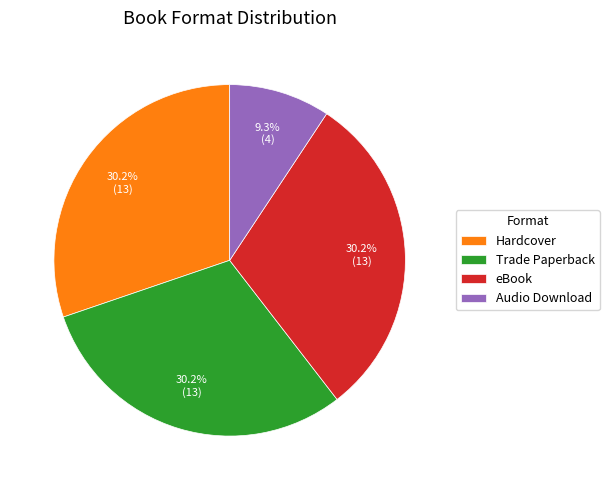

Which has a higher value, Audio Download or Hardcover?

Hardcover